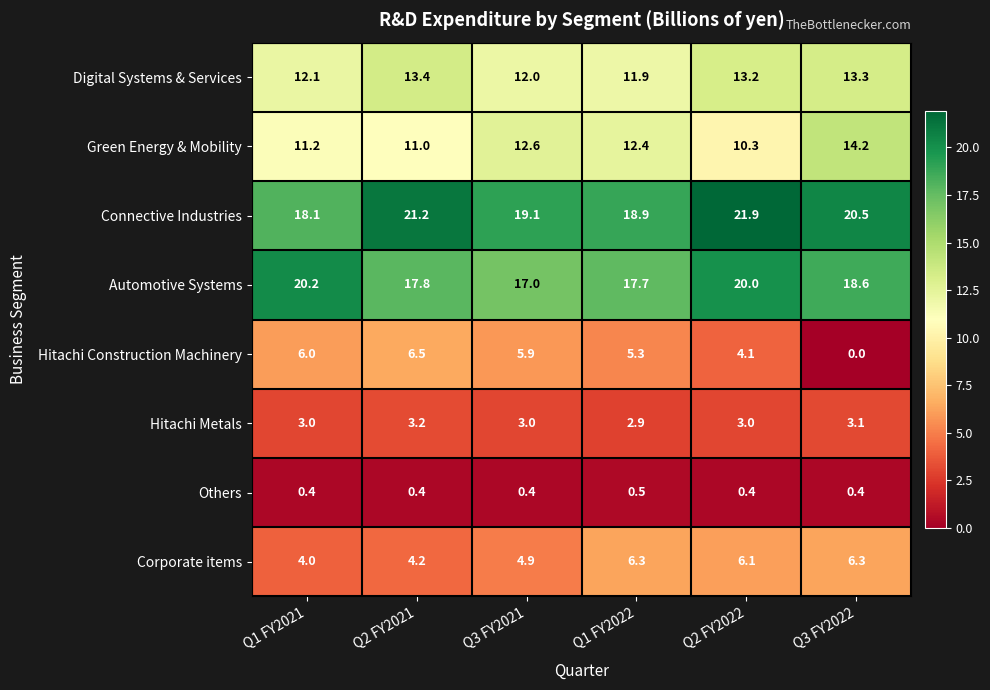

The value of Green Energy & Mobility at Q3 FY2022 is 14.2. True or false?

True